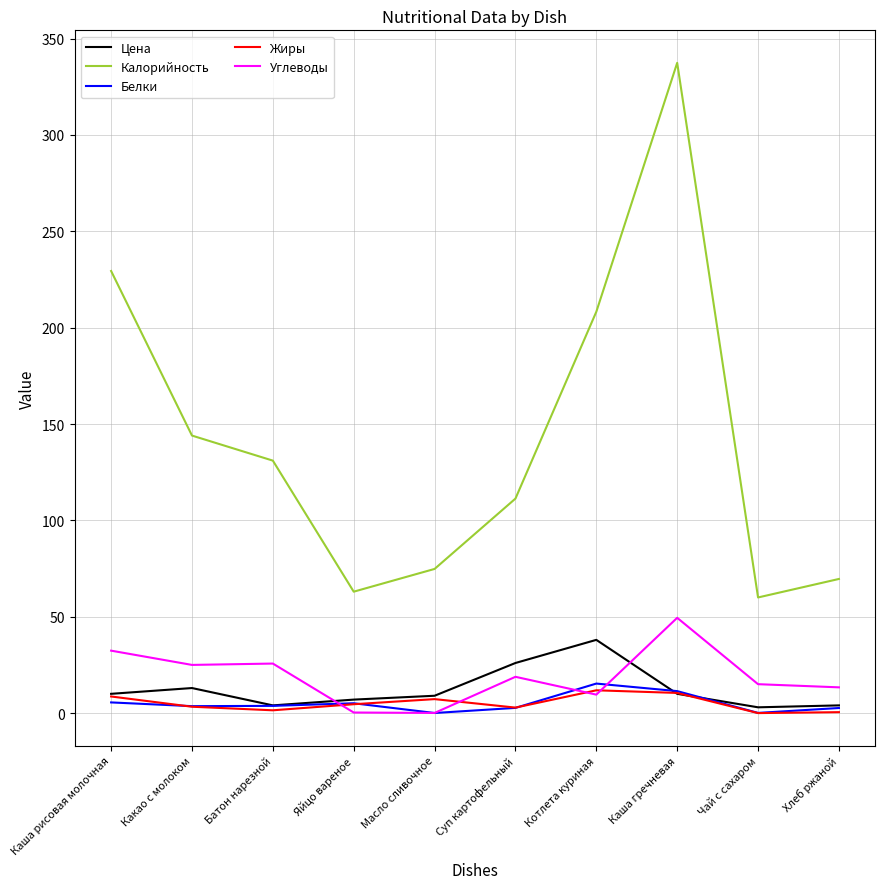

Is this an area chart (filled region under the line)?

No